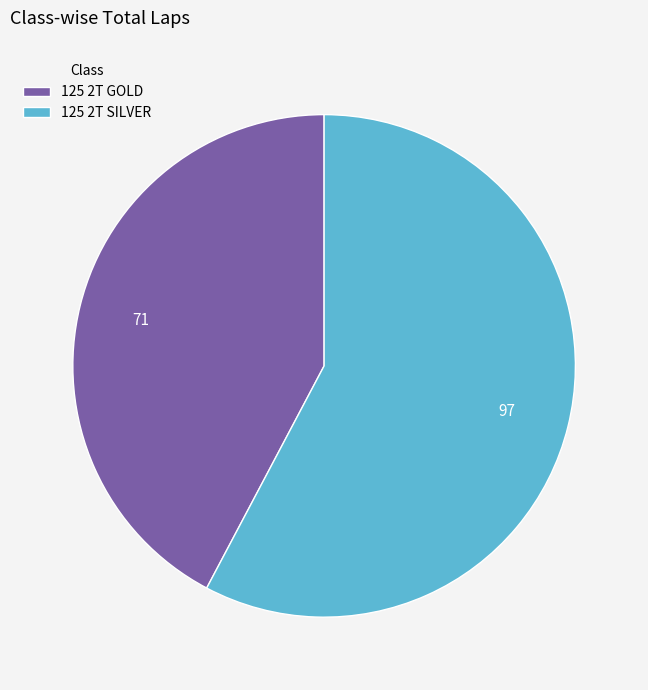

What is the ratio of the value at 125 2T GOLD to the value at 125 2T SILVER?

0.7